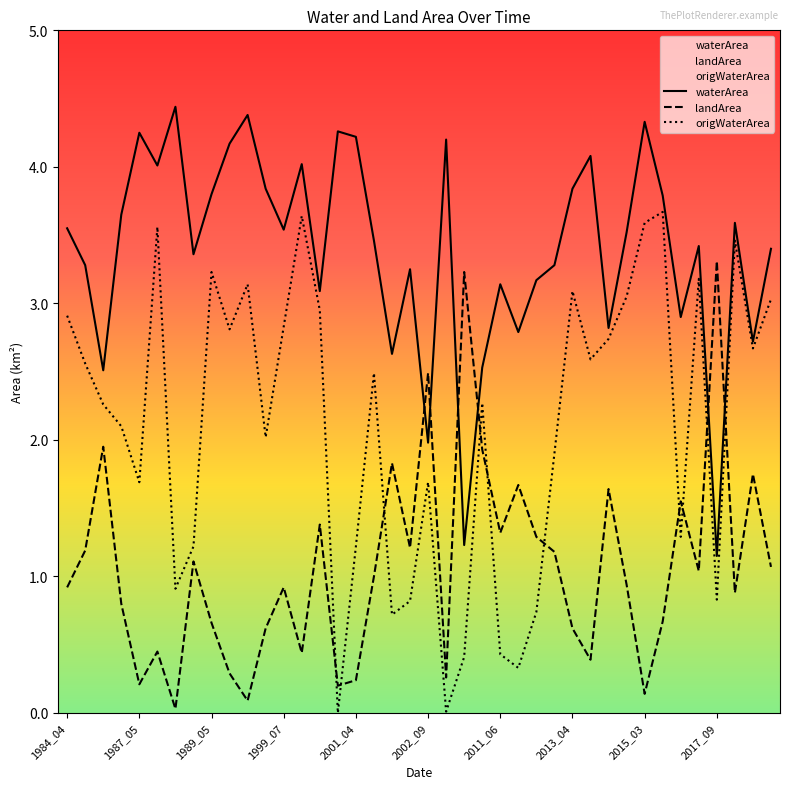

True or false: origWaterArea and landArea intersect in this chart.

True